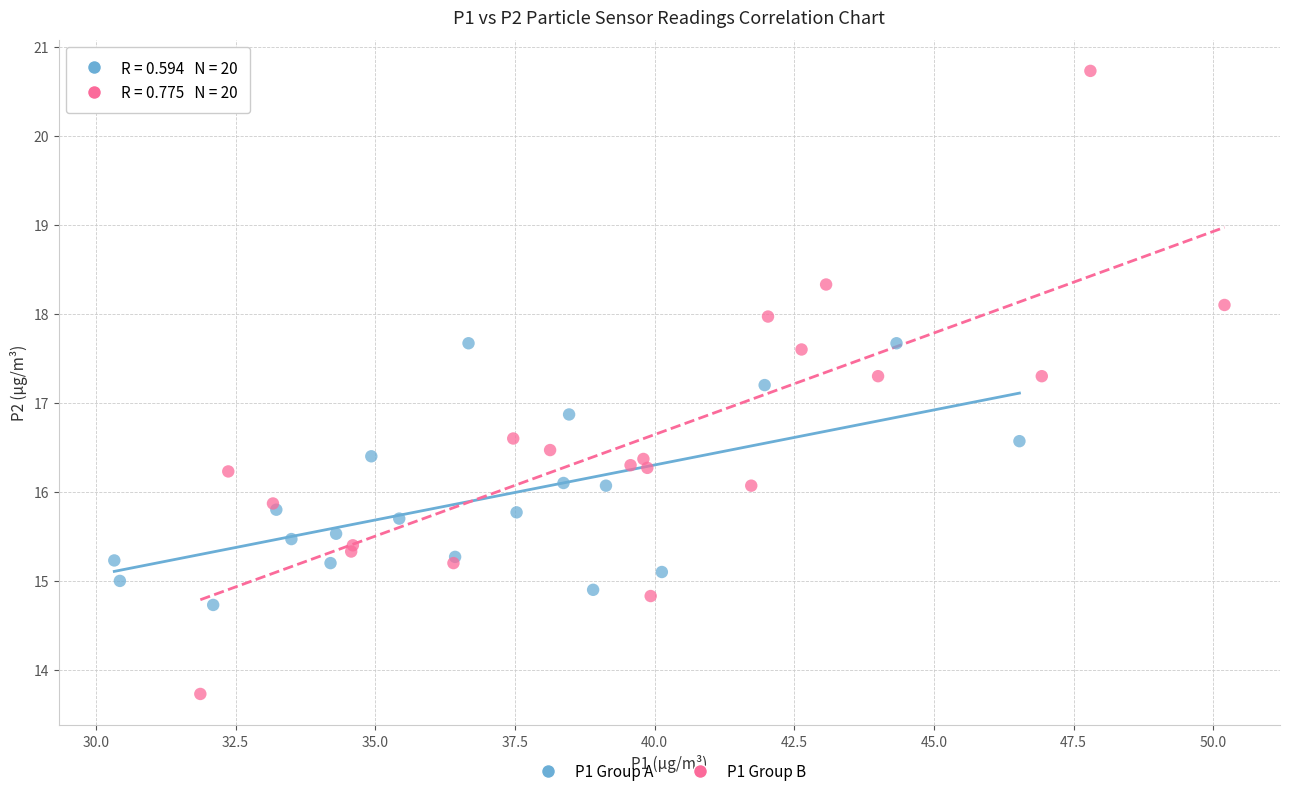

Which series has the widest spread of Y values?

P1 Group B